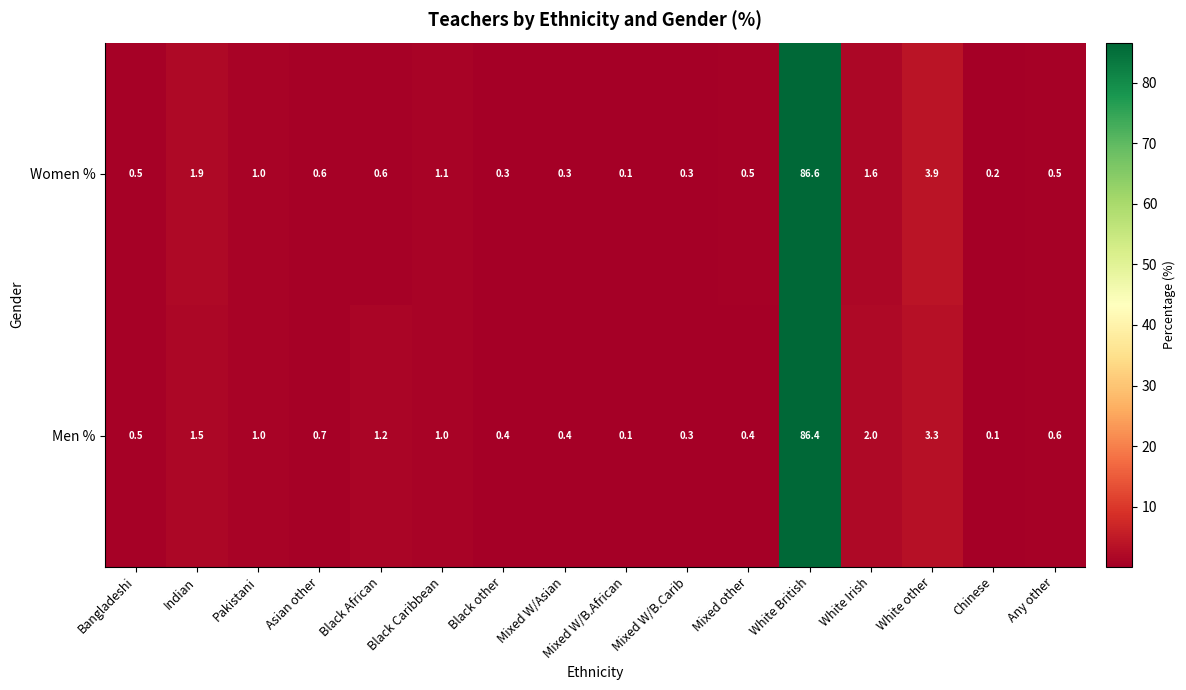

List the series in order of their overall mean, highest first.

Women %, Men %